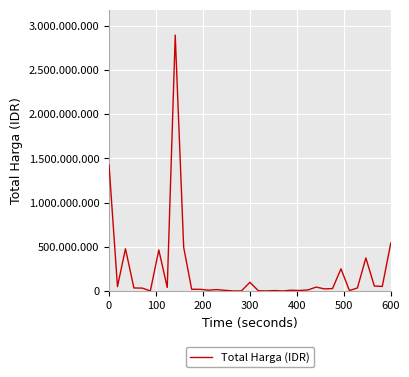

Is this an area chart (filled region under the line)?

No